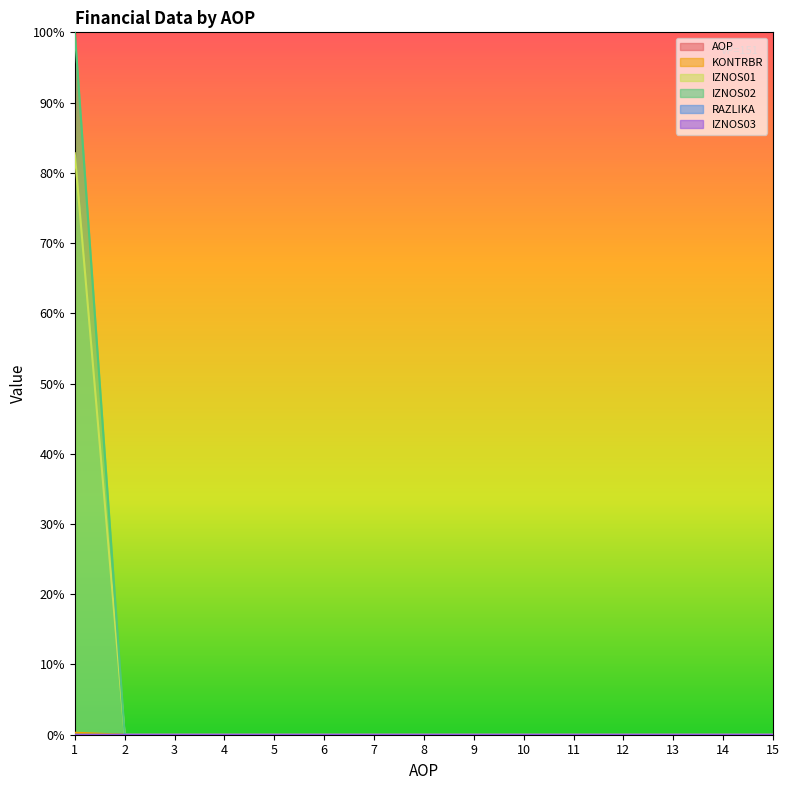

Which category has the highest value across all series?

1